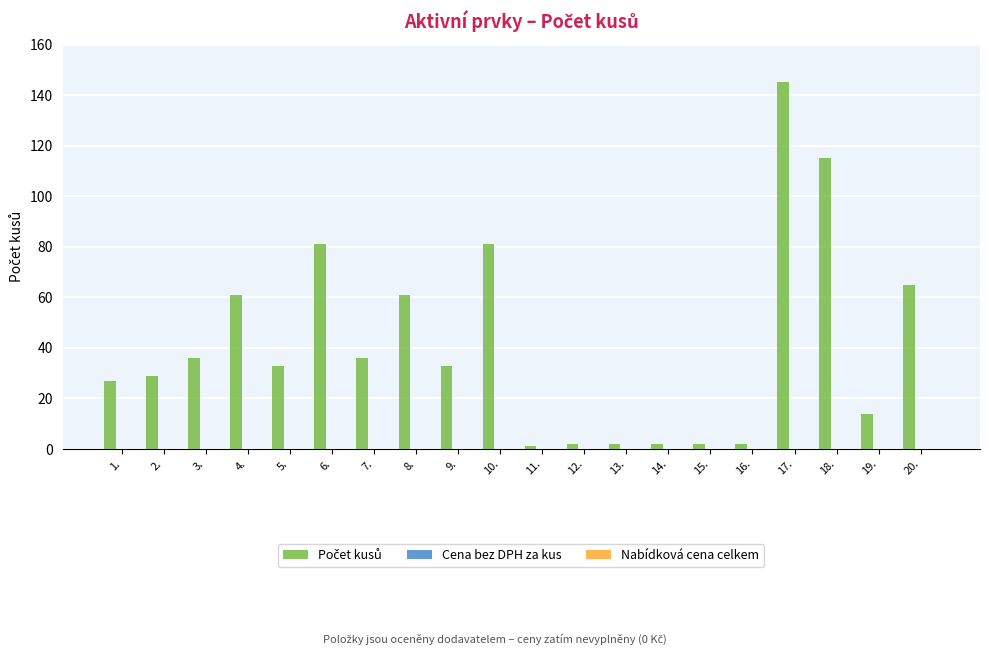

What is the sum of all values?

828